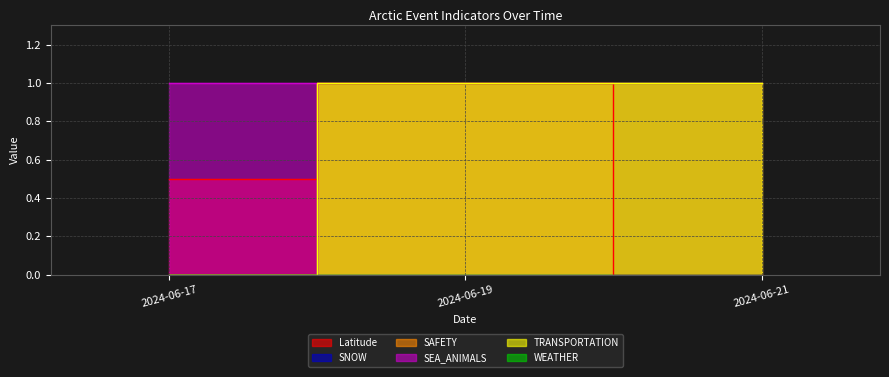

Count the number of categories in the chart.

3